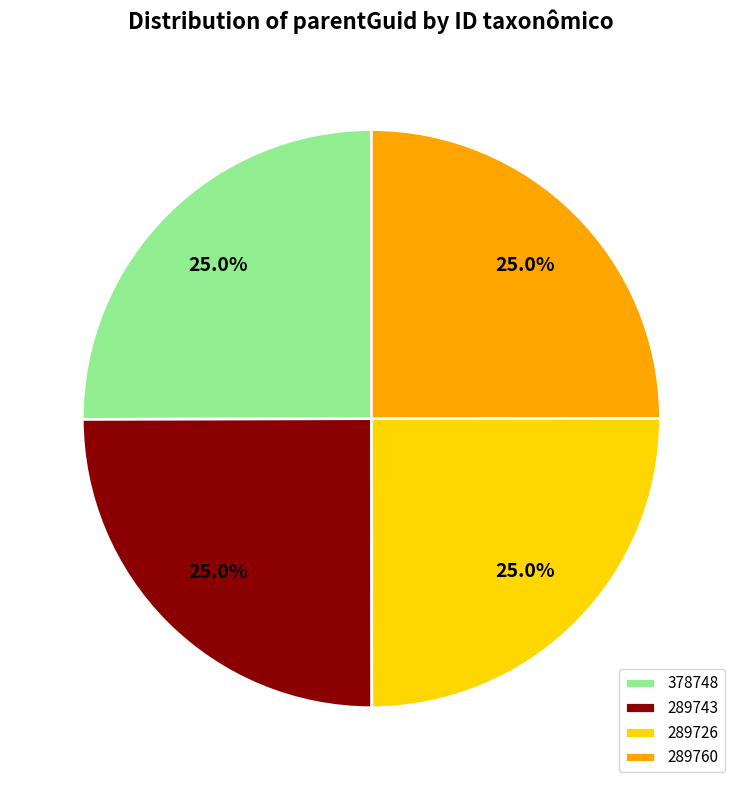

Approximately how many times larger is the value at 289726 compared to 289760?

1.0